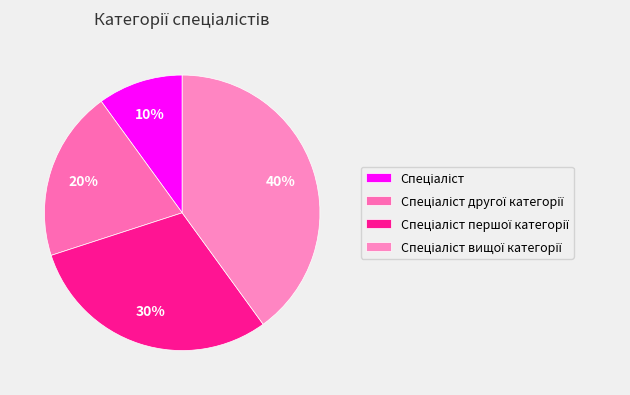

What percentage is the Спеціаліст slice, to the nearest percent?

10%